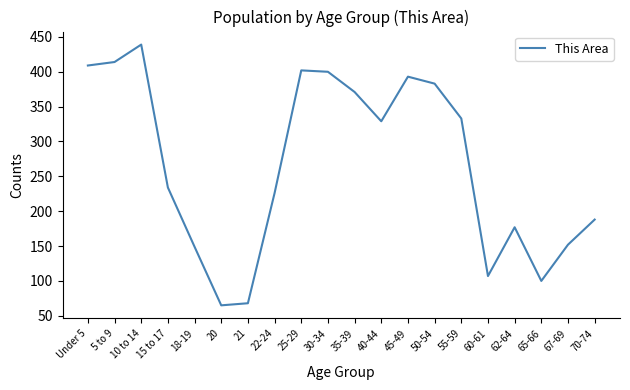

True or false: the data has more than 0 interior local peaks.

True